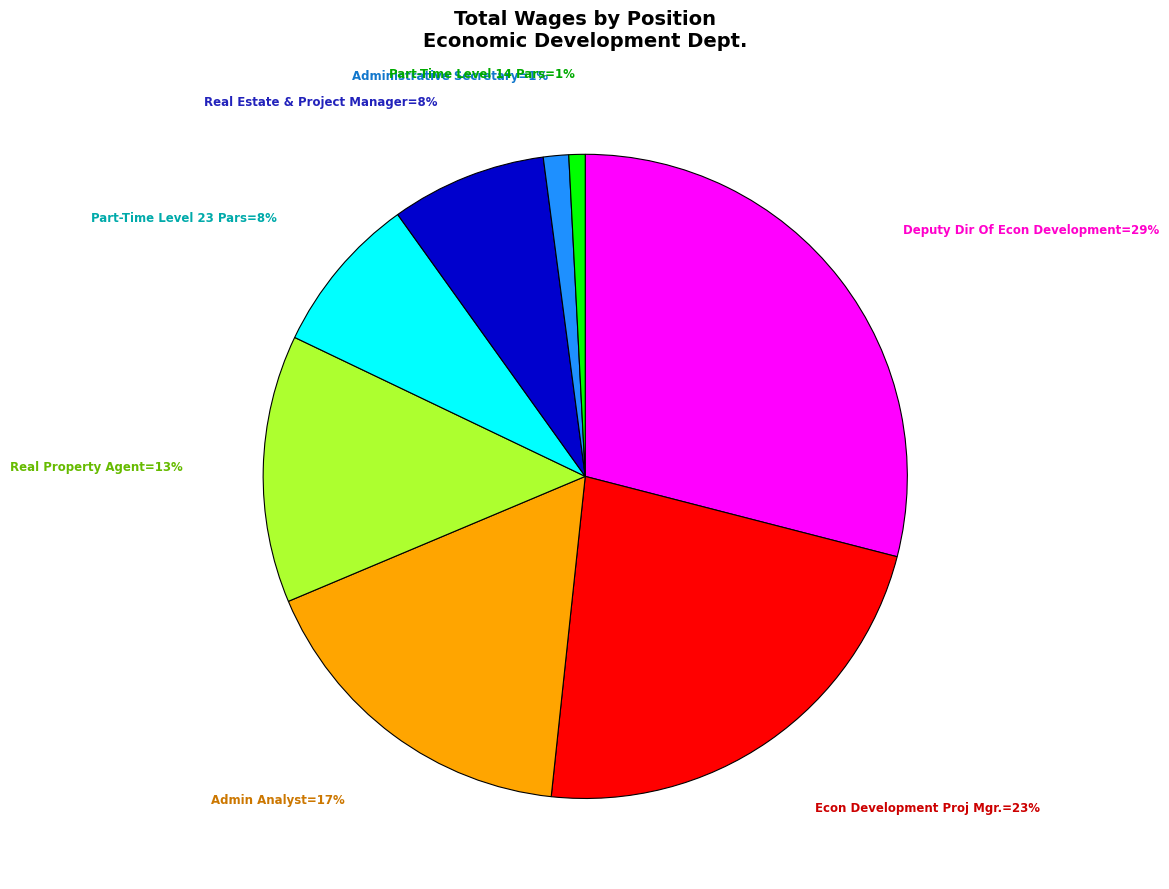

Is there a majority slice in this chart?

No